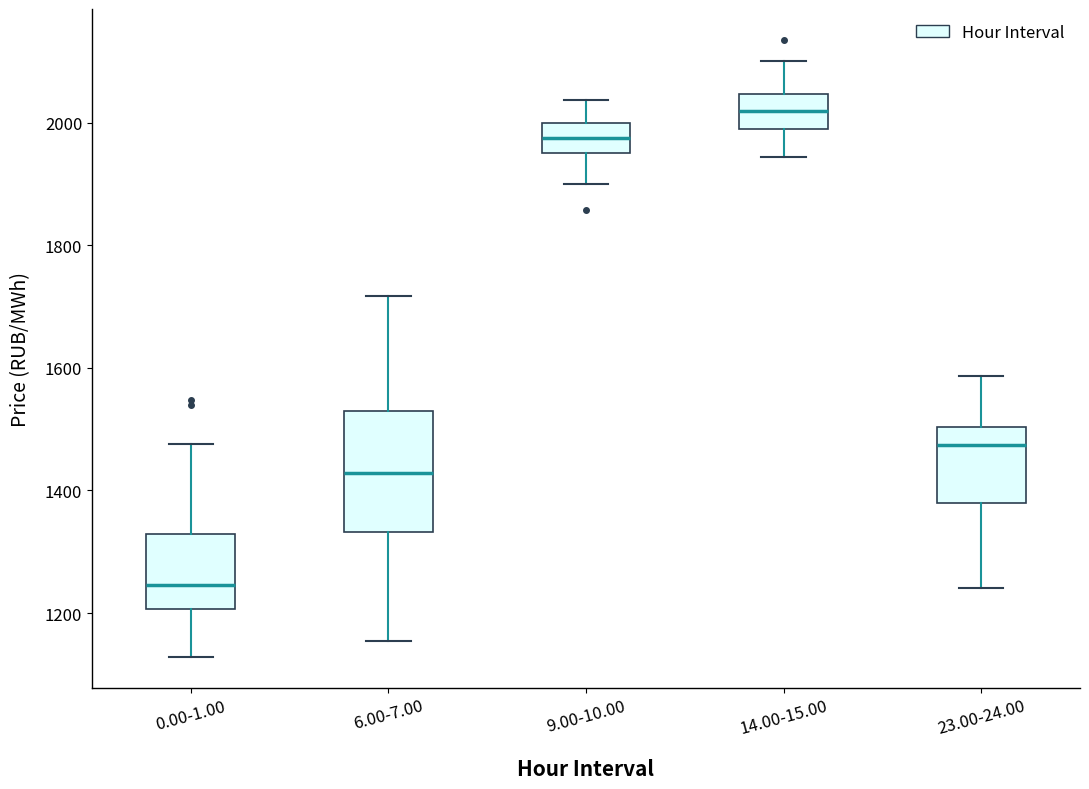

Comparing the boxes themselves (not the whiskers), which one is the tallest?

6.00-7.00